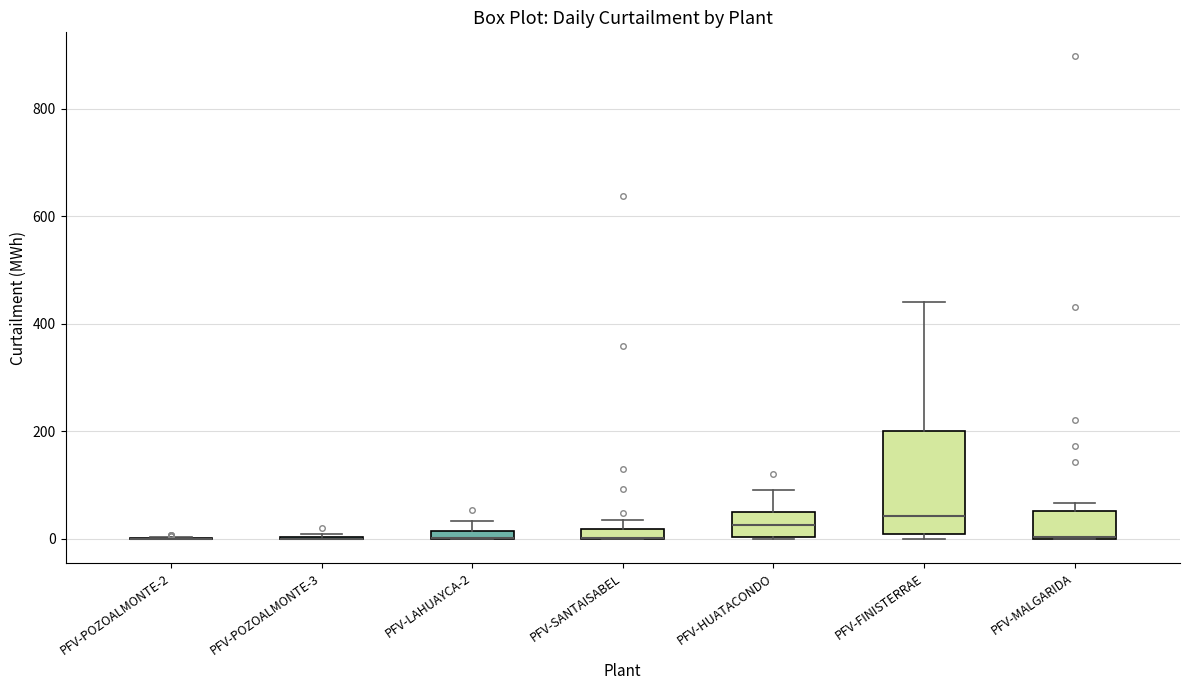

Comparing the boxes themselves (not the whiskers), which one is the tallest?

PFV-FINISTERRAE